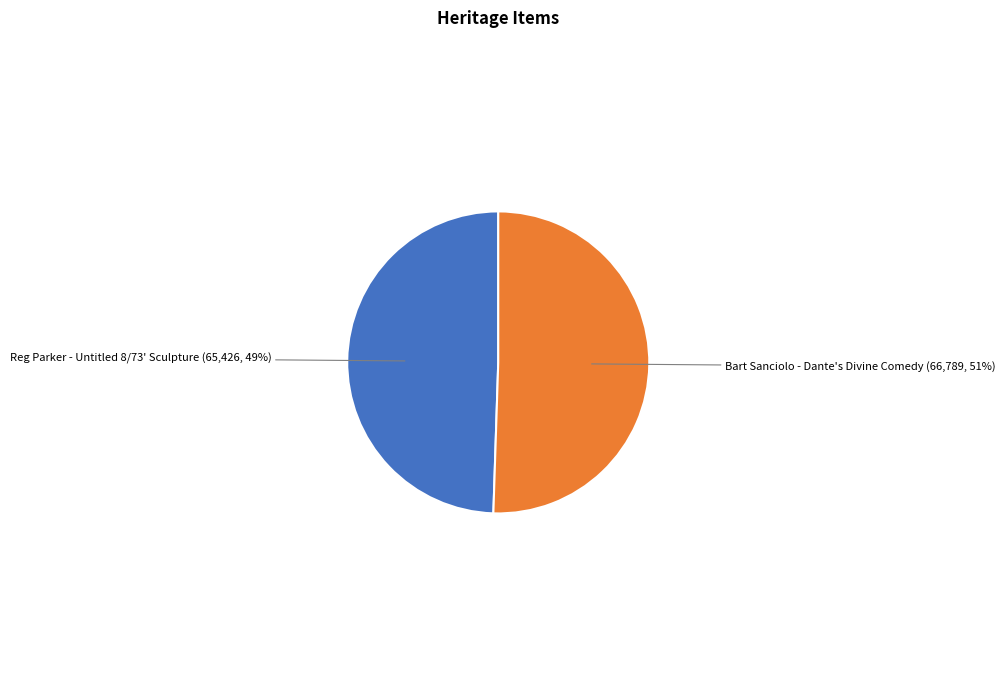

Is there a majority slice in this chart?

Yes